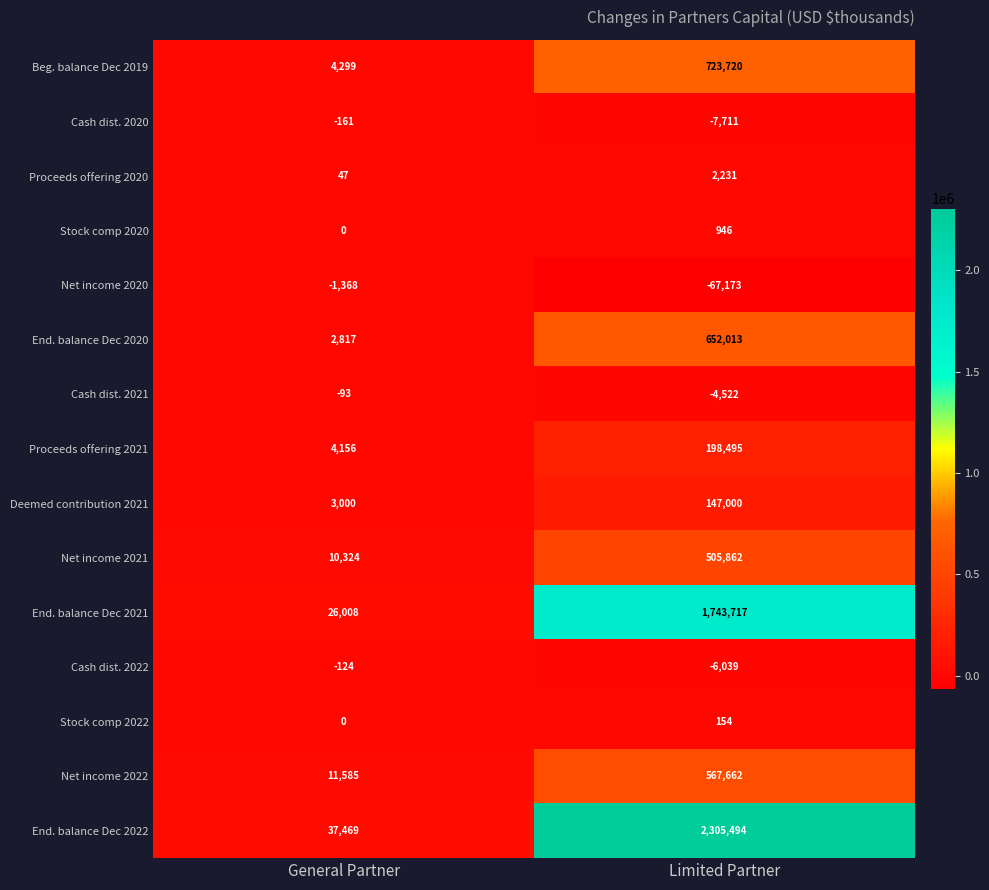

Which series has the largest range (max minus min)?

End. balance Dec 2022